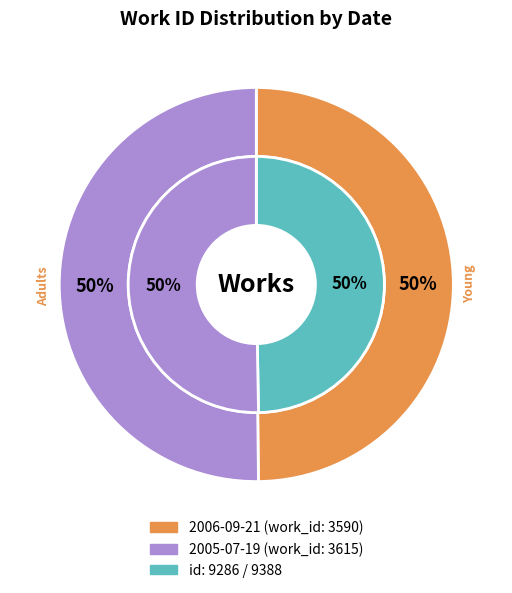

Is it true that 2005-07-19 is 50% of the pie?

True